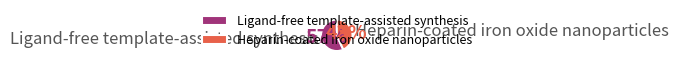

True or false: Ligand-free template-assisted synthesis accounts for 57% of the total.

True